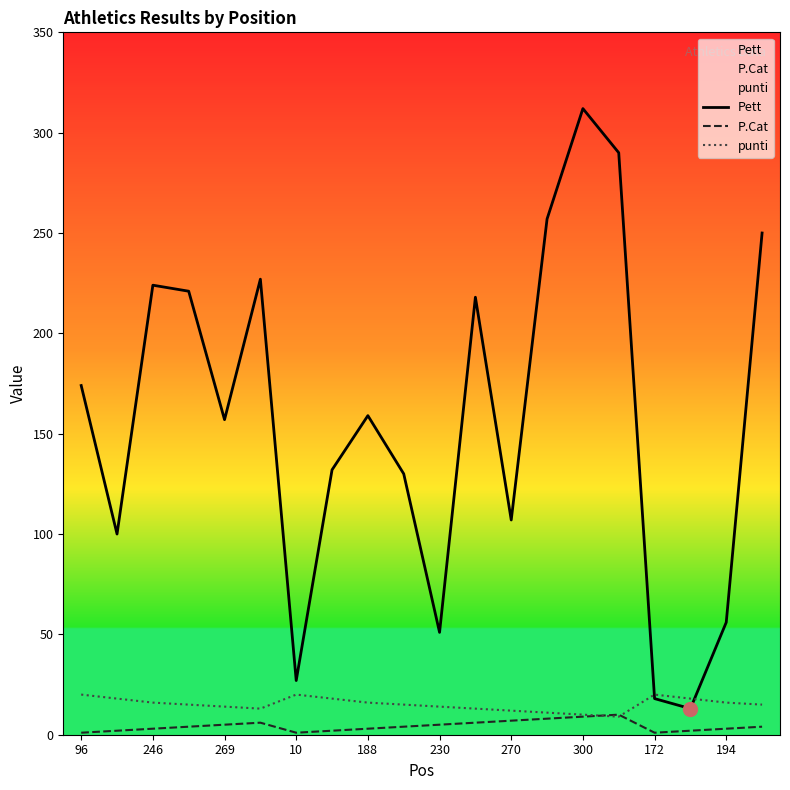

Is it true that Pett equals 224 at 246?

True